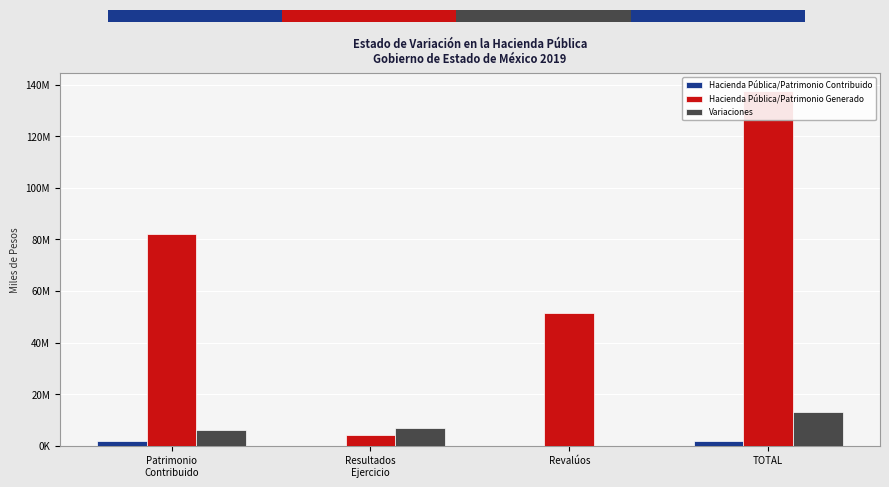

How many data points in Hacienda Pública/Patrimonio Contribuido are above 1878586?

2